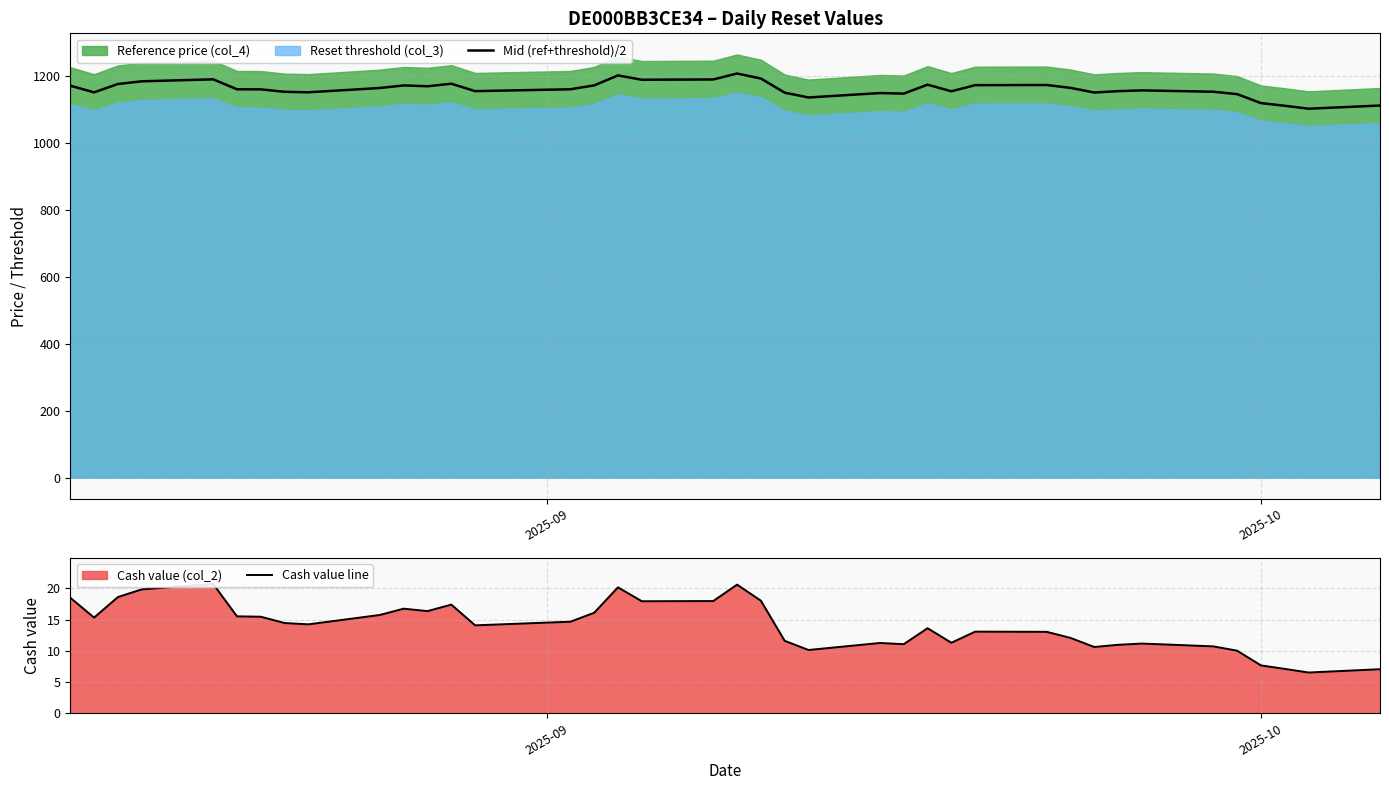

Reading left to right, extract all data points from this chart.

Mid (ref+threshold)/2: 1170.1	1150.2	1175.2	1183.2	1189.1	1159.5	1159.2	1151.9	1150.4	1163.3	1170.9	1168.4	1176.0	1153.9	1159.5	1171.0	1200.9	1187.8	1188.7	1206.4	1191.6	1149.3	1135.0	1148.2	1146.5	1173.2	1153.4	1171.8	1172.1	1163.6	1149.8	1153.9	1156.1	1152.1	1145.0	1118.2	1110.2	1101.4	1111.0
Cash value line: 18.5	15.3	18.6	19.9	20.7	15.5	15.5	14.5	14.2	15.8	16.8	16.4	17.4	14.1	14.7	16.1	20.2	17.9	18.0	20.6	18.0	11.6	10.1	11.3	11.1	13.6	11.3	13.1	13.1	12.1	10.6	11.0	11.2	10.7	10.0	7.7	7.1	6.5	7.1